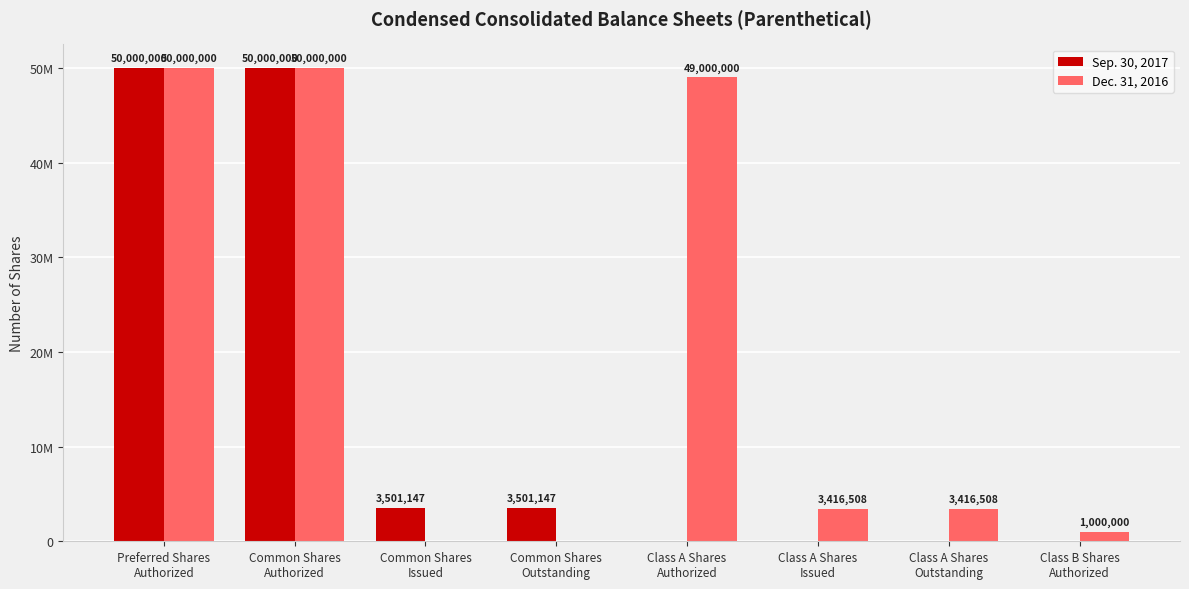

Which series has the largest total across all categories?

Dec. 31, 2016